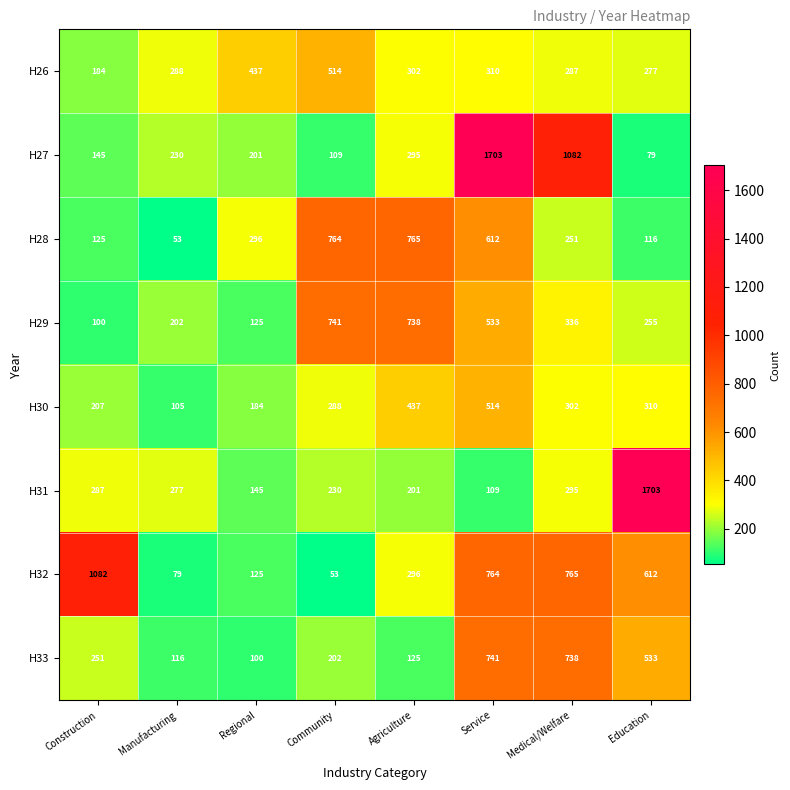

List the labels in order of H26 value, largest first.

Community, Regional, Service, Agriculture, Manufacturing, Medical/Welfare, Education, Construction